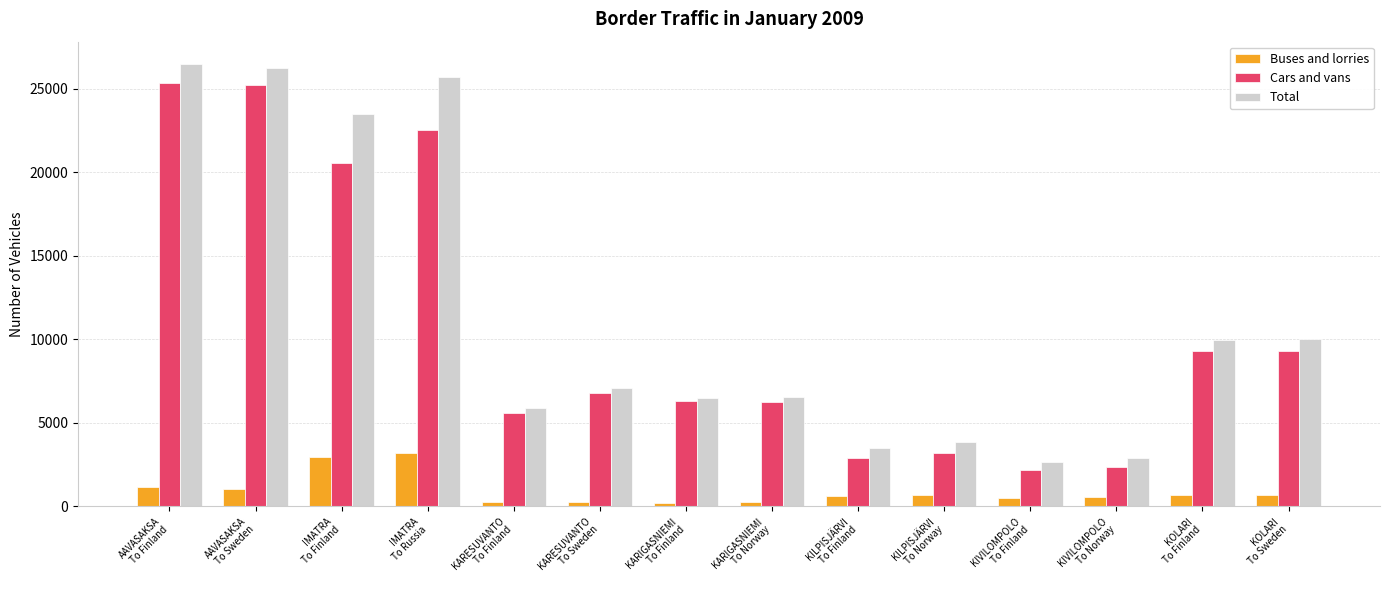

What is the difference between the second highest and second lowest values in the Total series?

23311